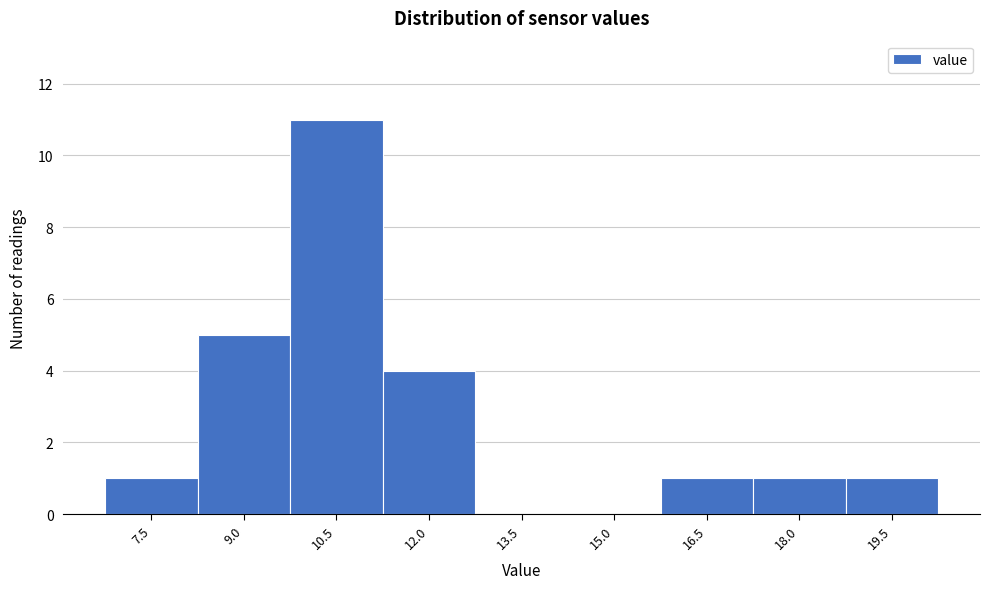

Reading right to left, list all the values displayed in this chart.

19.5=1	18.0=1	16.5=1	15.0=0	13.5=0	12.0=4	10.5=11	9.0=5	7.5=1